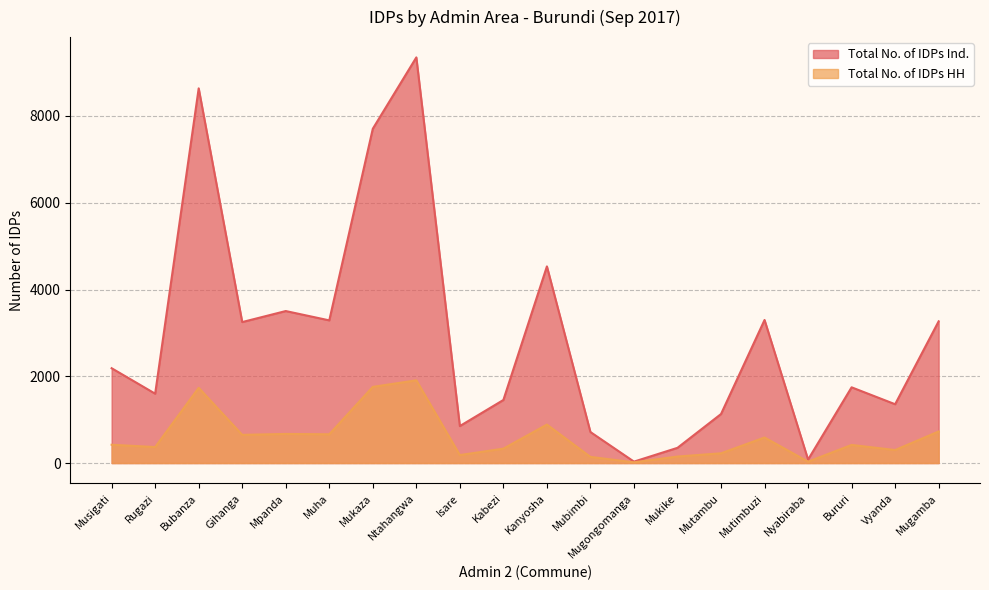

What is the sum of the Total No. of IDPs Ind. values at Rugazi and Isare?

2452